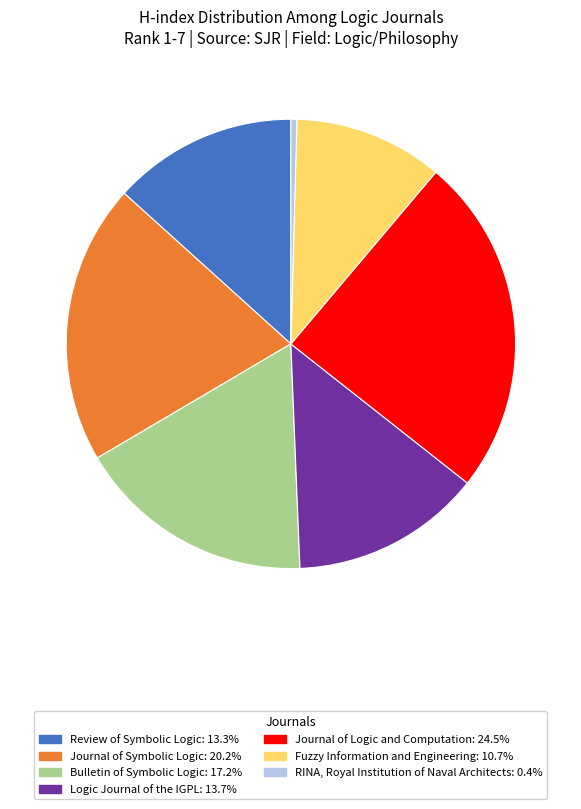

Combined, do Journal of Symbolic Logic: 20.2% and Journal of Logic and Computation: 24.5% account for over 50%?

No